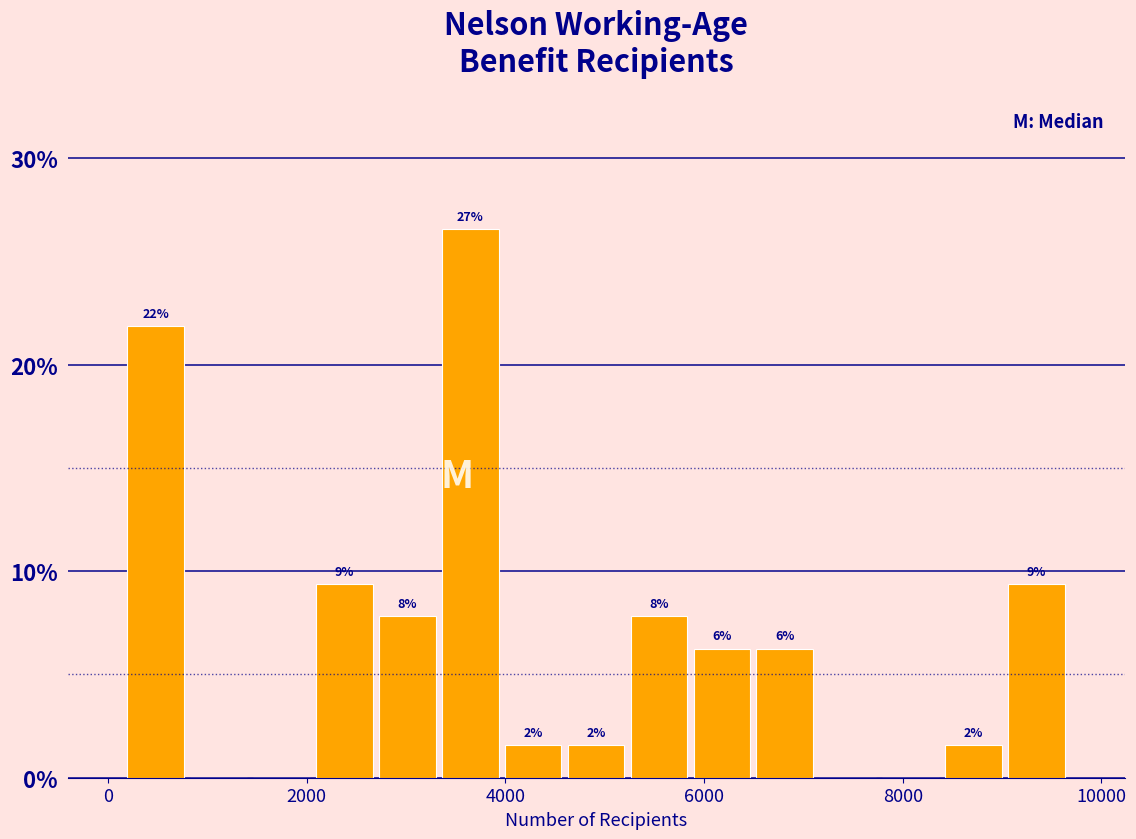

Around what value on the x-axis is the tallest bar? Give the approximate position of its centre, as read against the axis.

3600